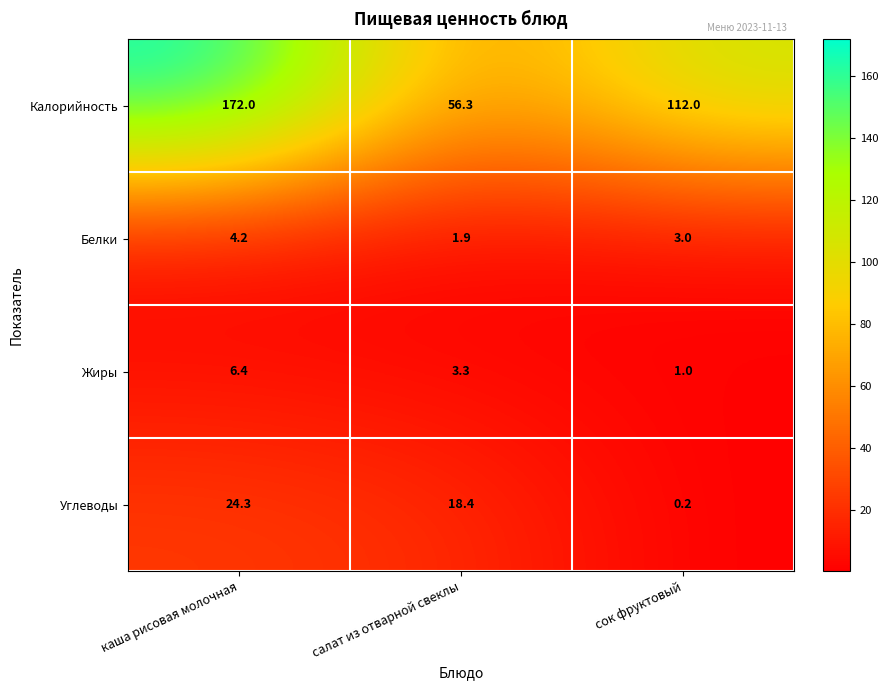

At which label does Жиры first exceed 3?

каша рисовая молочная